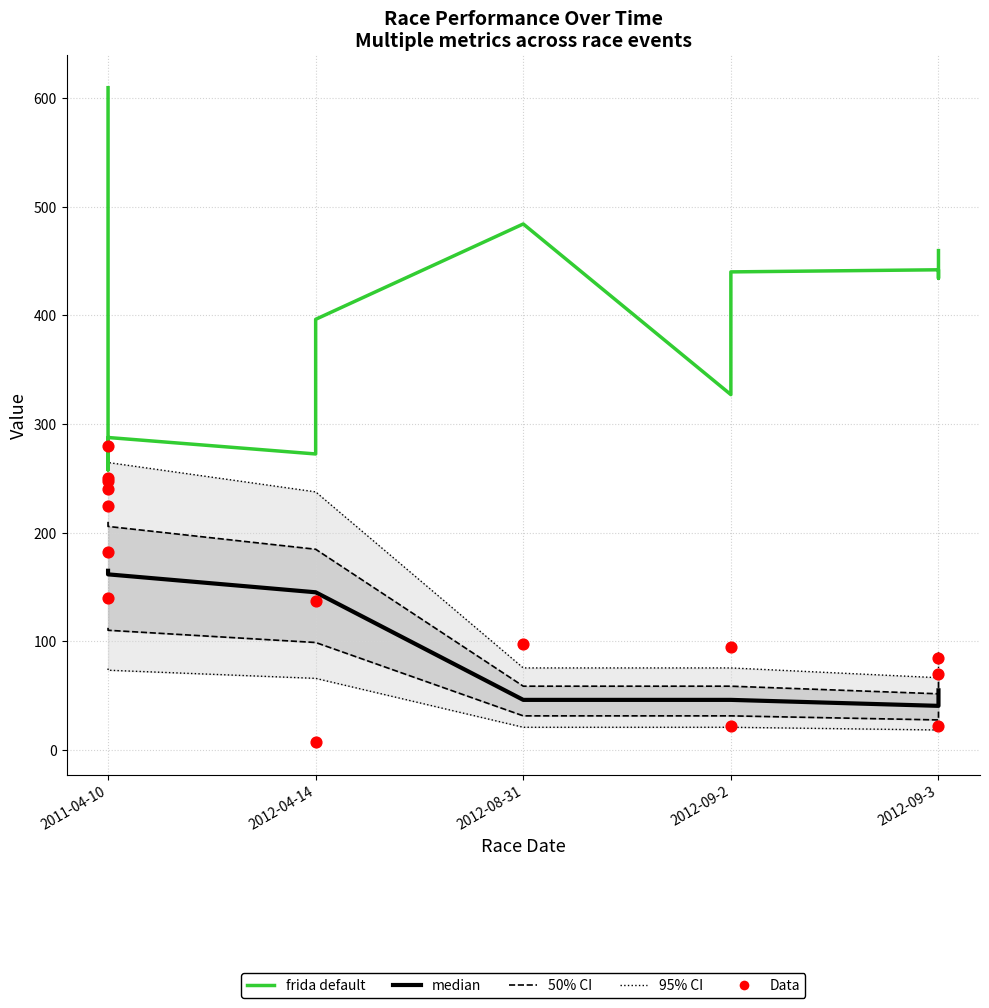

Which series contains the lowest Y value?

Data